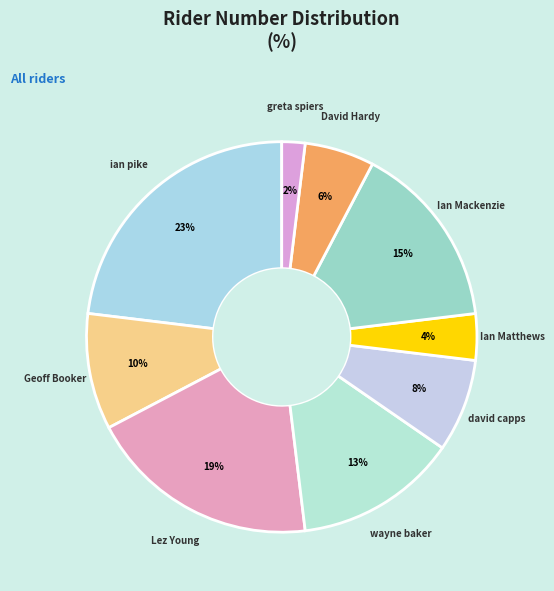

How many slices are in this pie chart?

9